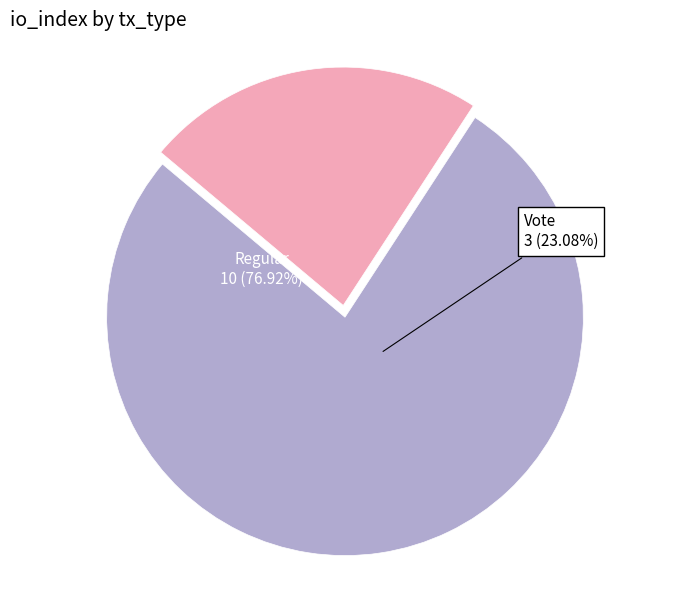

Is it true that Regular is 77% of the pie?

True